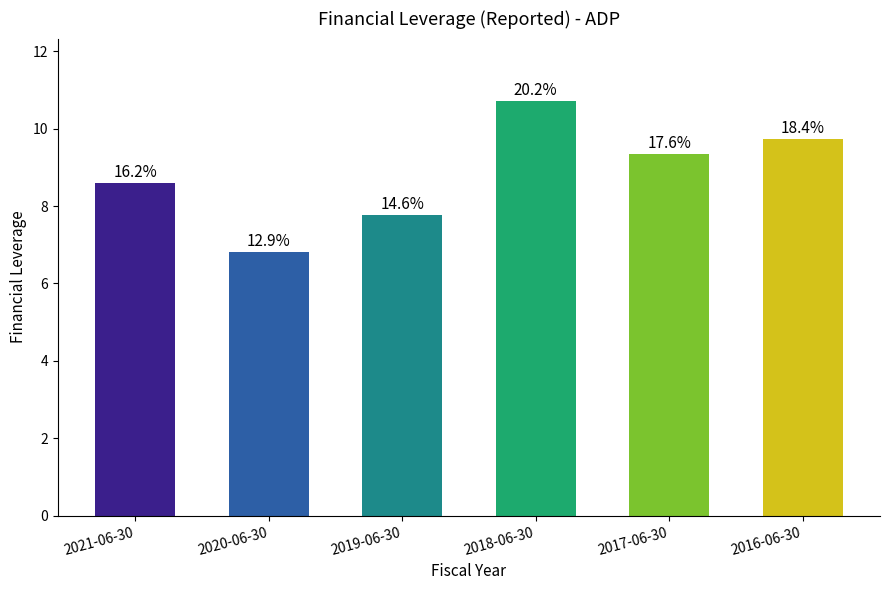

Are the bars horizontal?

No